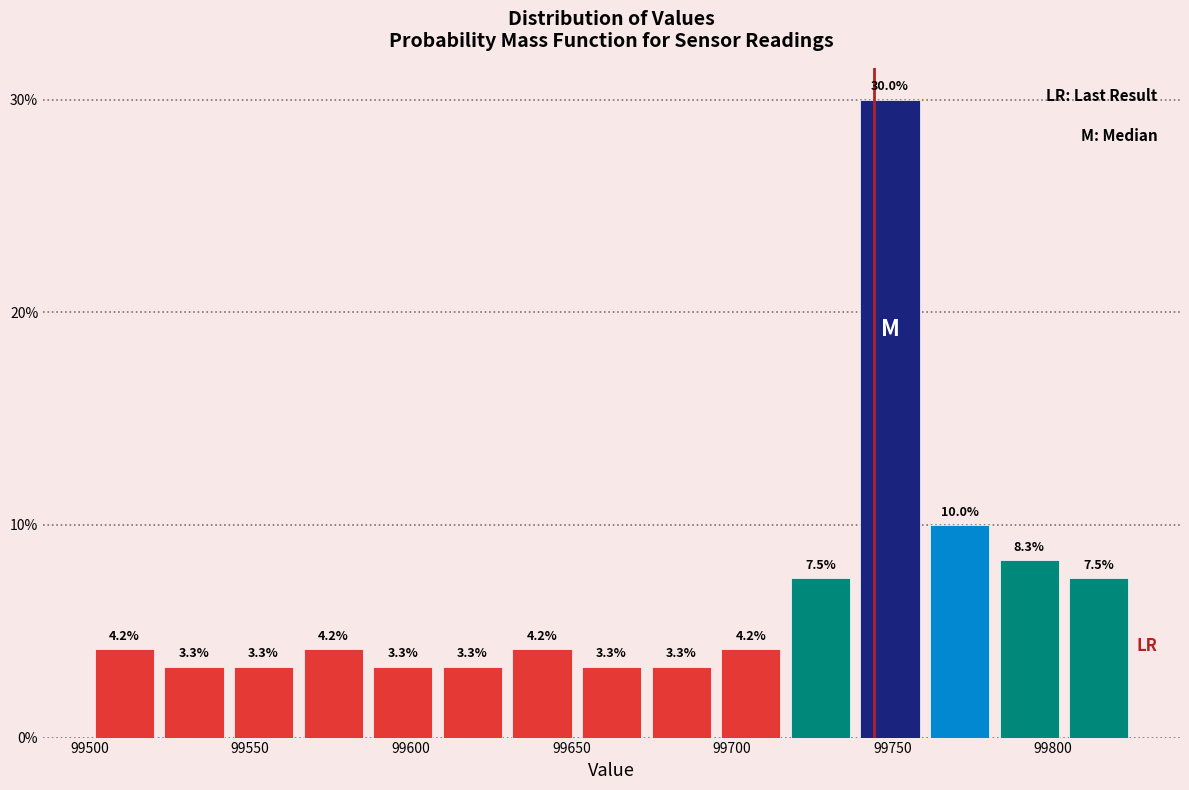

Reading left to right, list every bar in this chart as the range it spans on the x-axis followed by its height. The bar edges are not printed on the chart, so give them approximately, as read against the axis.

99500 to 99520: 4.2
99520 to 99545: 3.3
99545 to 99565: 3.3
99565 to 99585: 4.2
99585 to 99610: 3.3
99610 to 99630: 3.3
99630 to 99650: 4.2
99650 to 99675: 3.3
99675 to 99695: 3.3
99695 to 99715: 4.2
99715 to 99740: 7.5
99740 to 99760: 30.0
99760 to 99780: 10.0
99780 to 99805: 8.3
99805 to 99825: 7.5